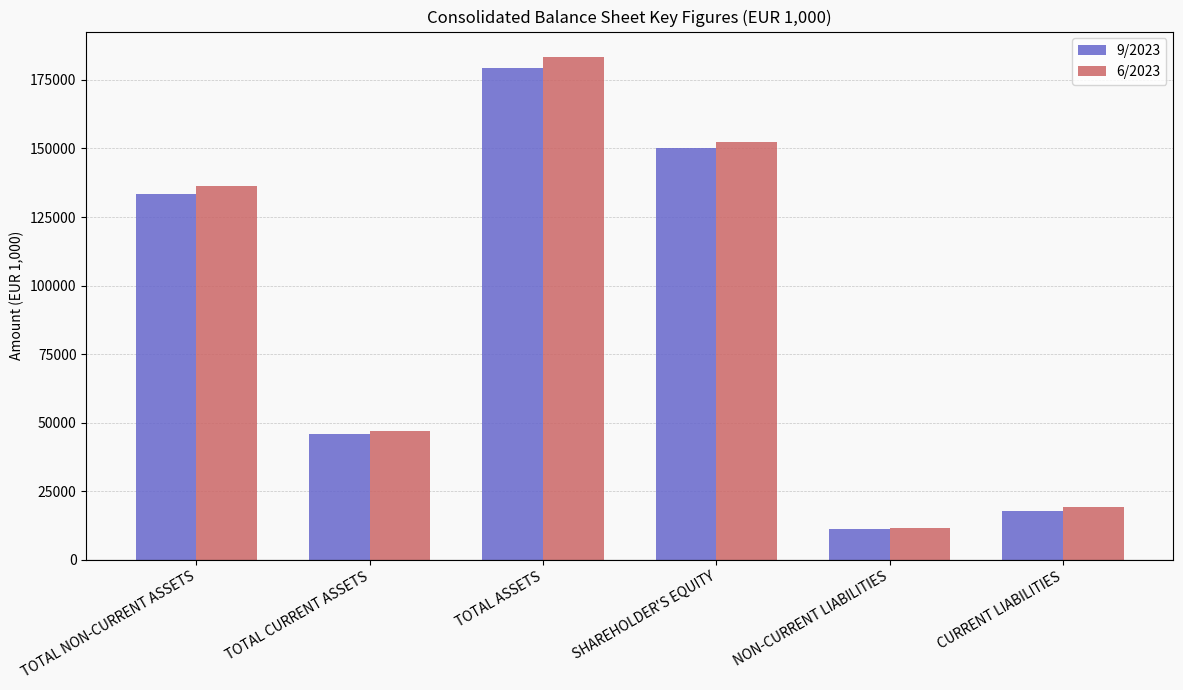

What is the sum of the 9/2023 values at TOTAL ASSETS and TOTAL NON-CURRENT ASSETS?

312790